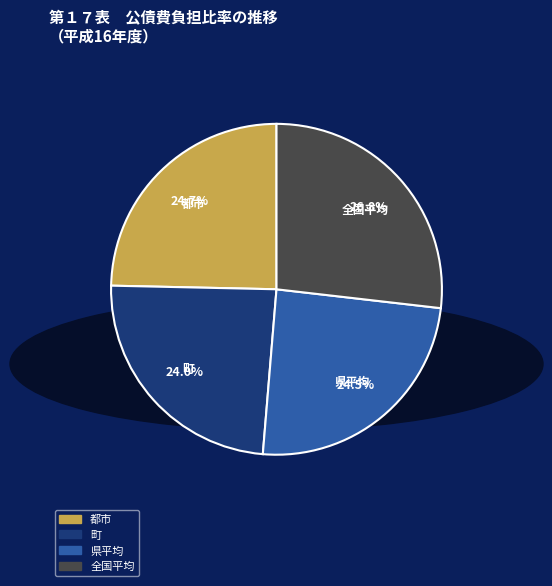

Approximately how many times larger is the value at 都市 compared to 町?

1.0